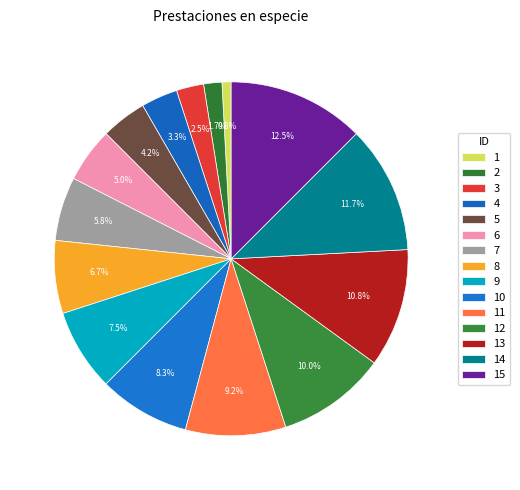

How many segments does this pie chart have?

15